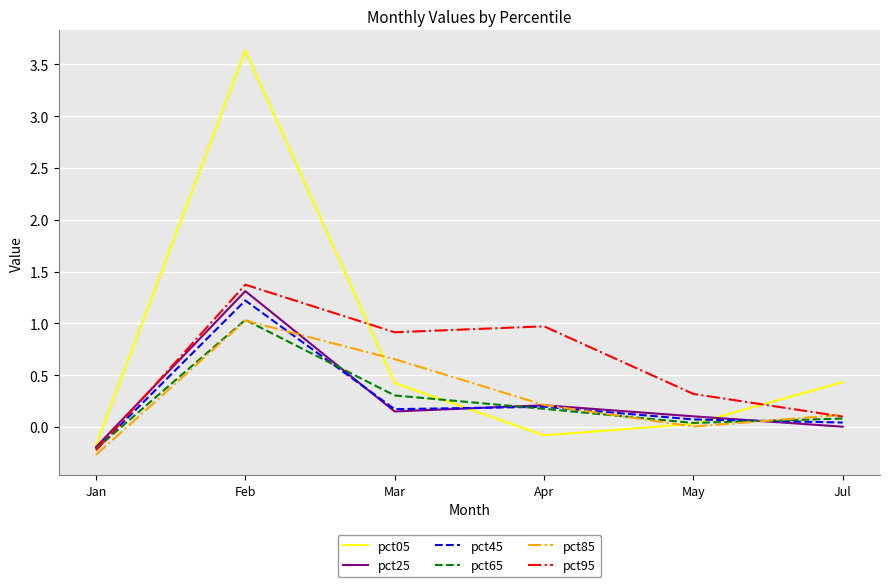

What position from the left is Mar?

3